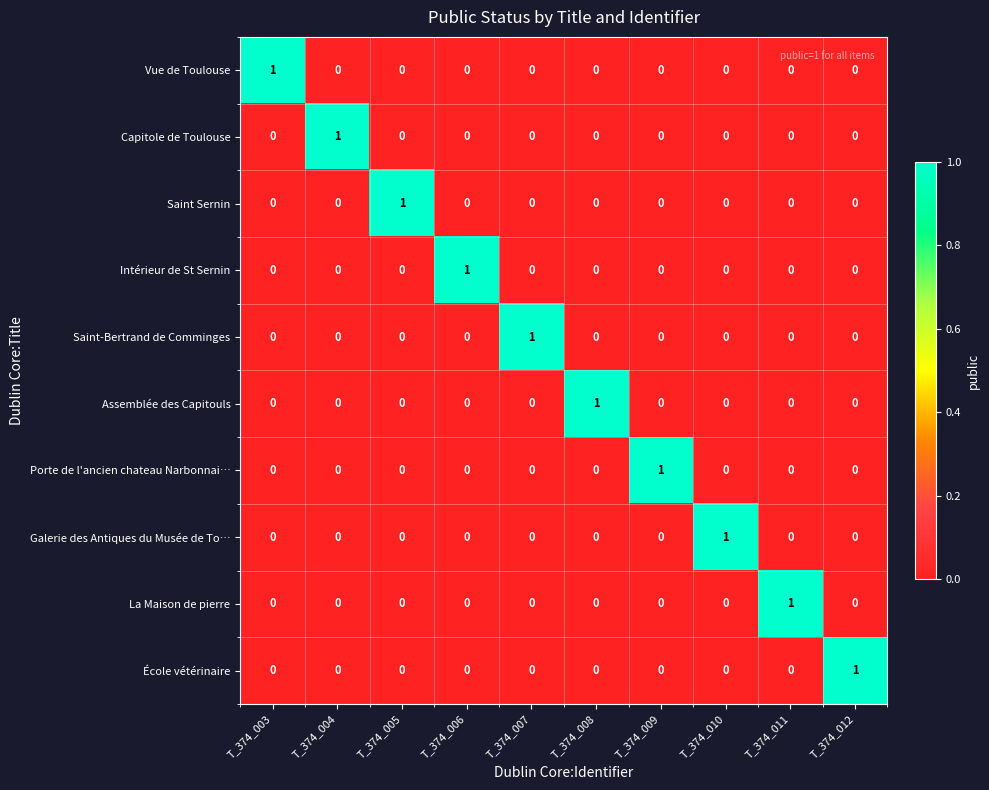

At how many categories does at least one series exceed 0?

10